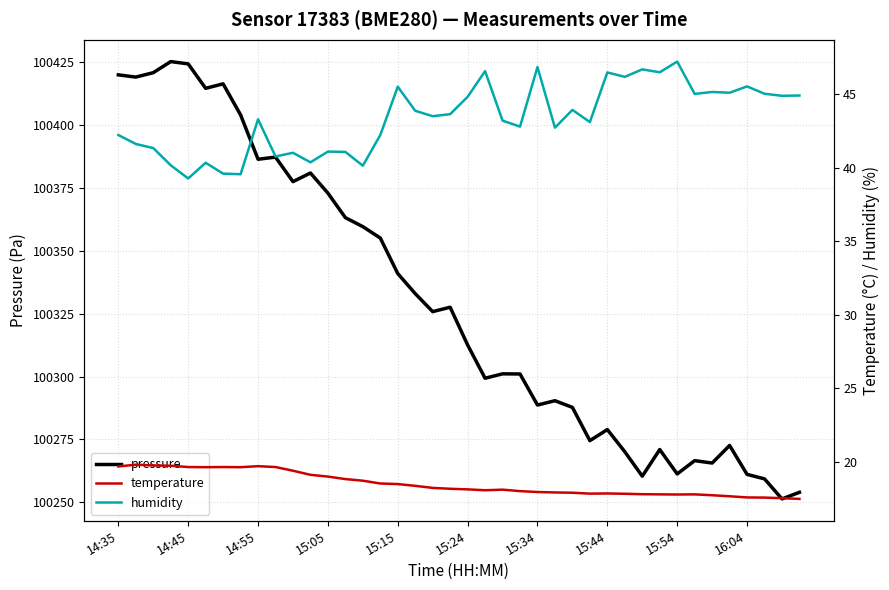

List the series in order of their peak value, highest first.

pressure, humidity, temperature